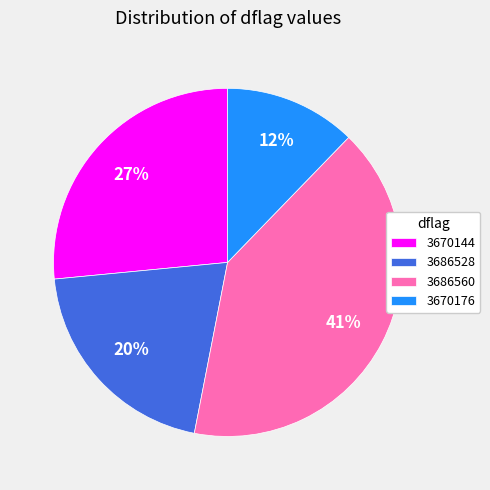

Rank the categories by value from highest to lowest.

3686560, 3670144, 3686528, 3670176